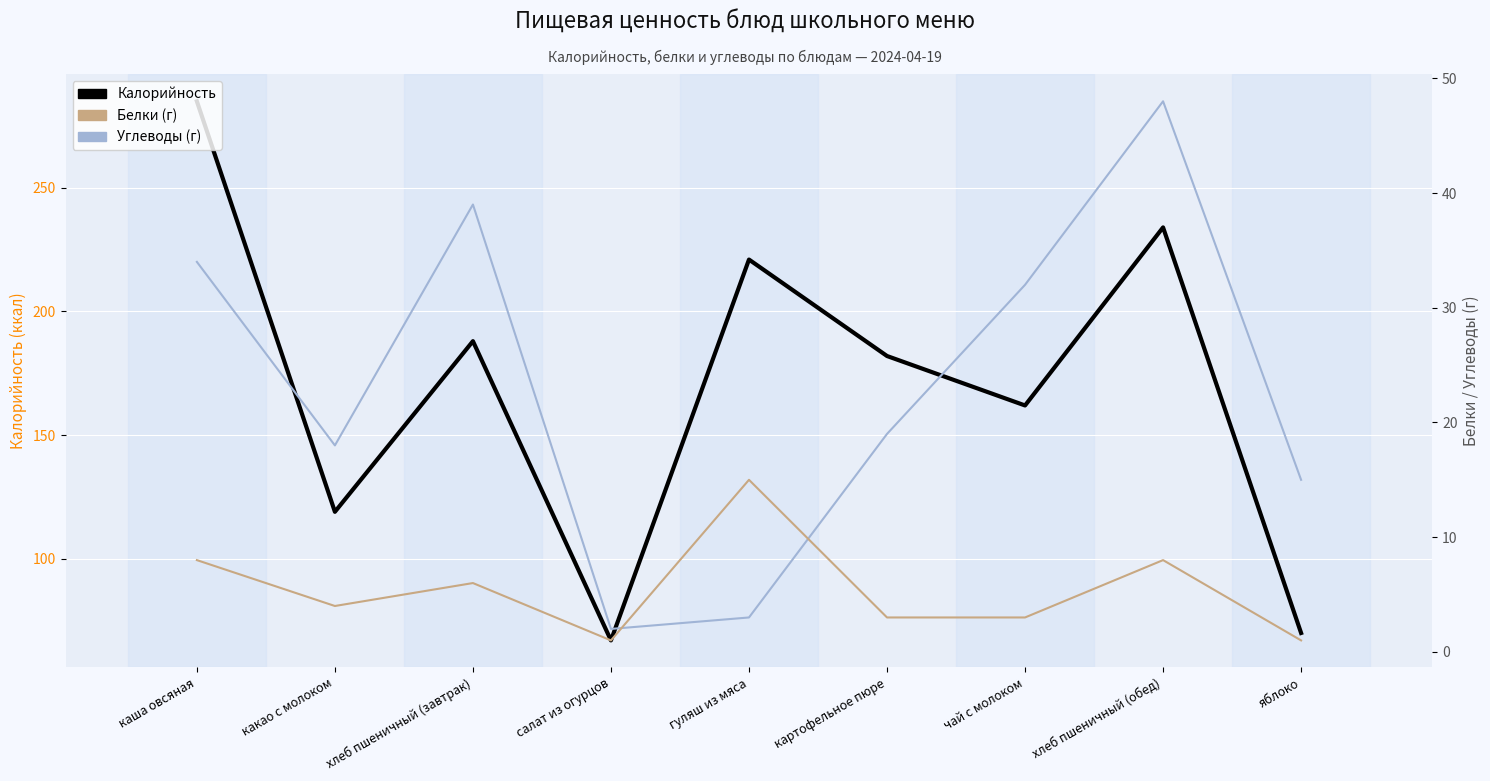

How many interior local peaks does the Углеводы series have?

2